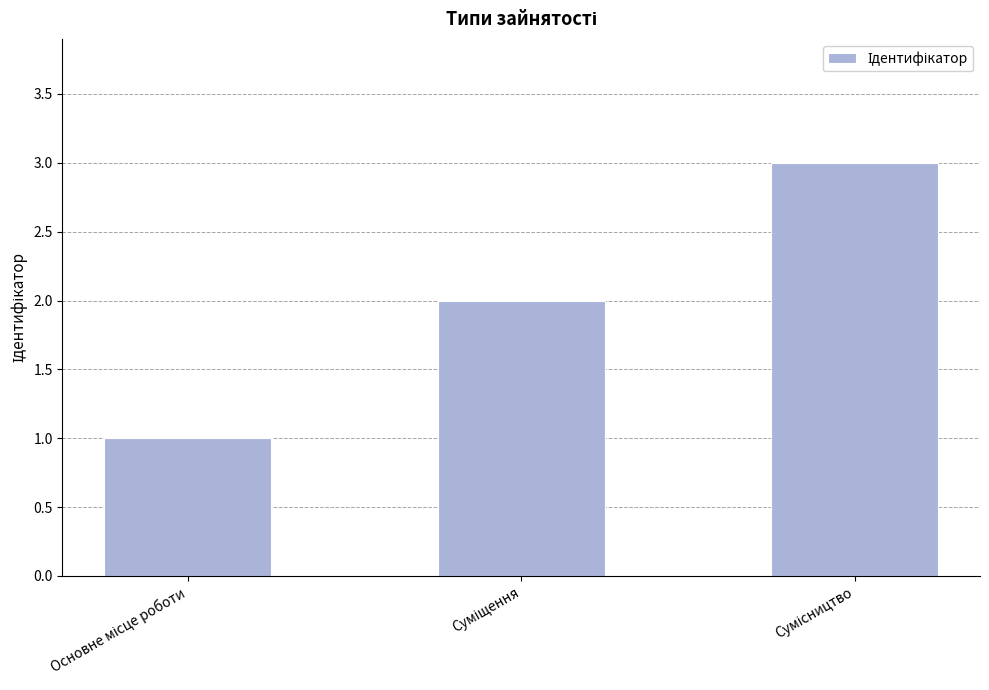

What is the sum of all values?

6